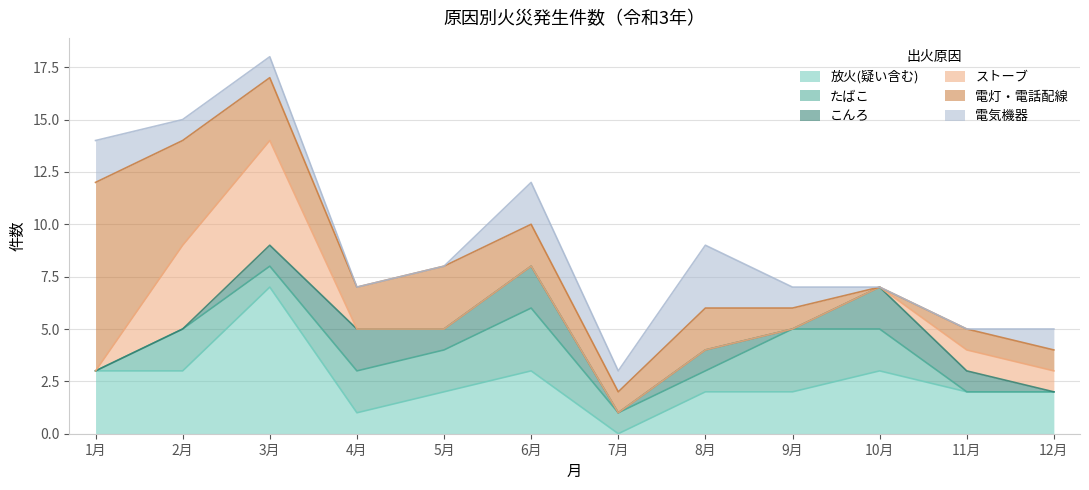

True or false: 電灯・電話配線 has a value of 1 at 12月.

True